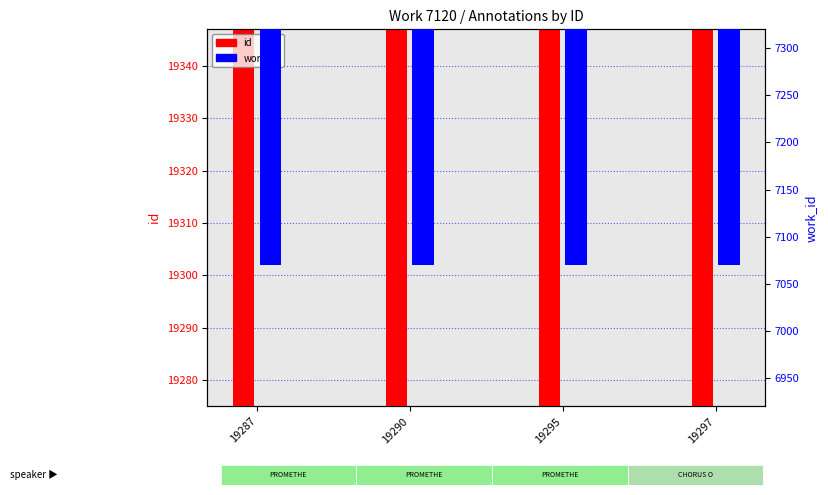

The value of id at 19287 is 33295. True or false?

False